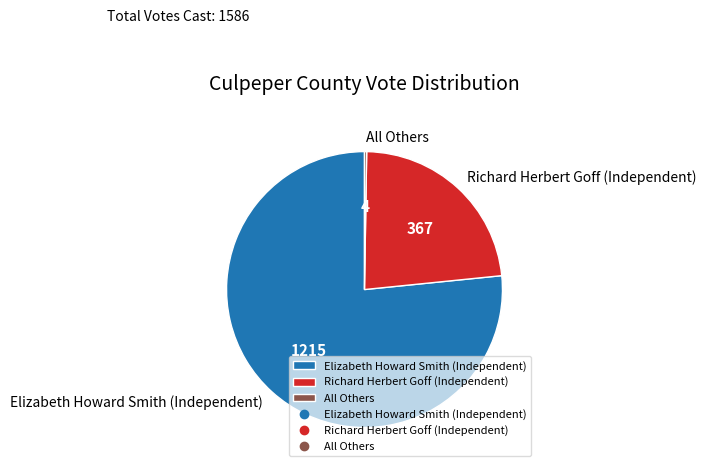

The Richard Herbert Goff (Independent) slice represents 9% of the pie. True or false?

False